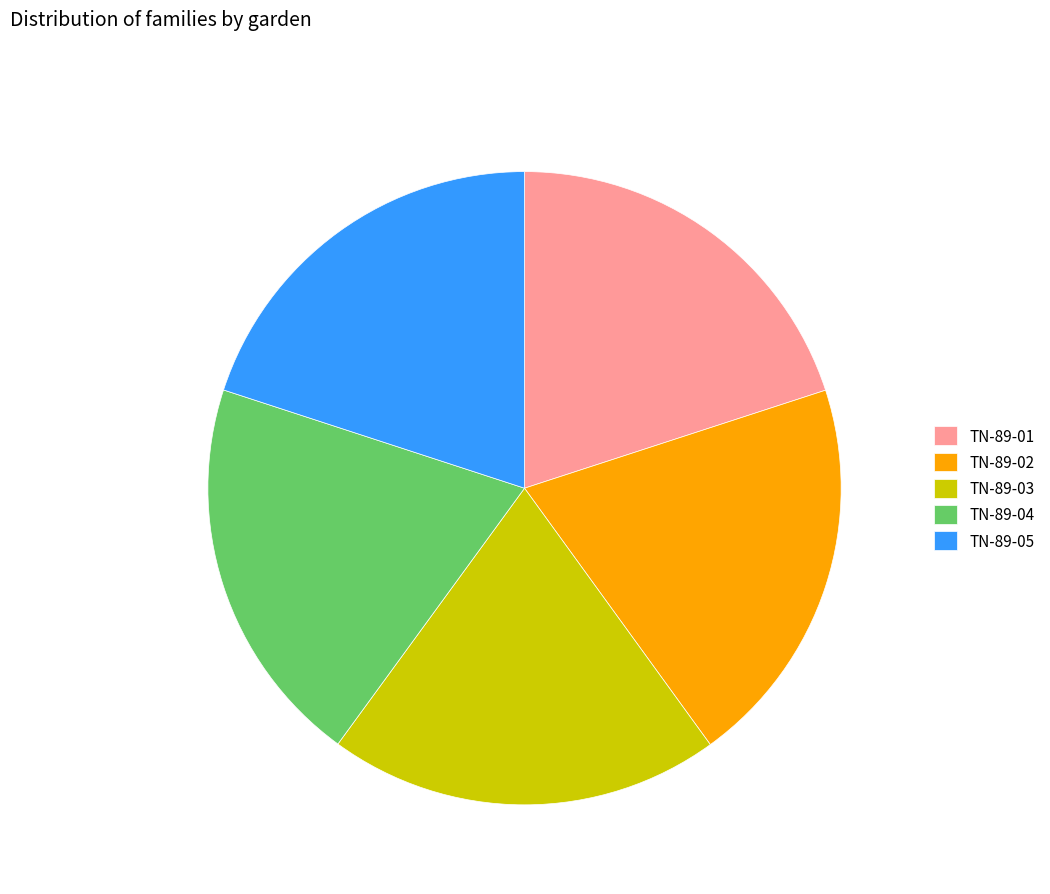

Is the sum of TN-89-01 and TN-89-02 greater than half?

No